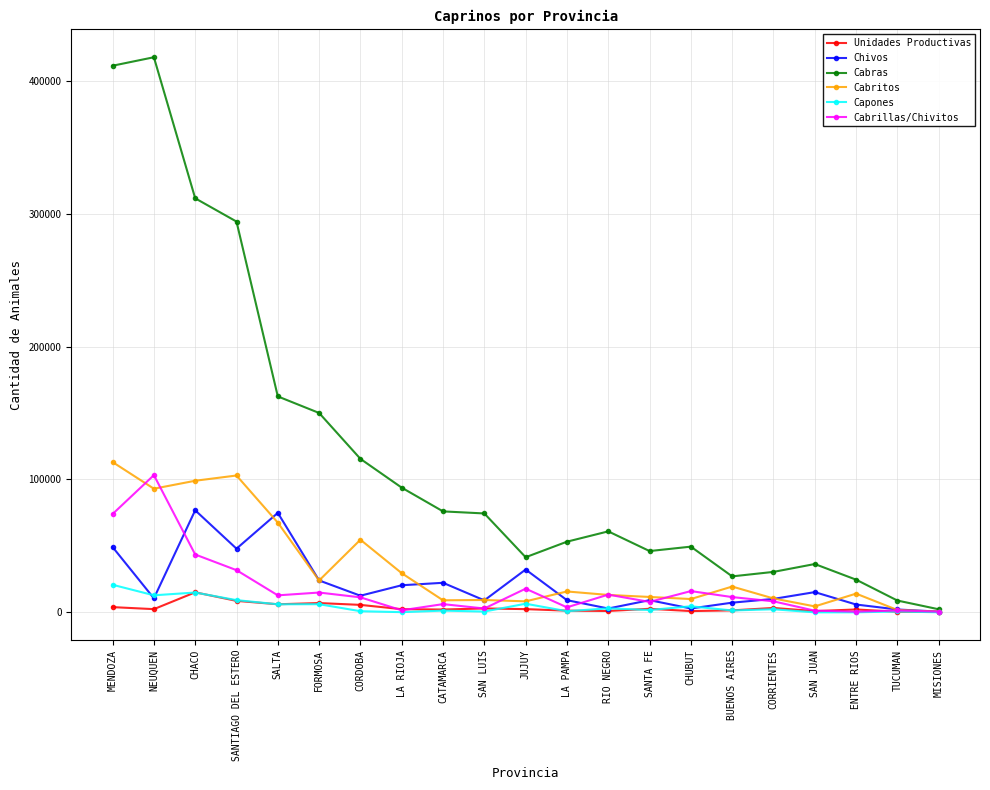

The Cabritos series shows 4534 at SAN JUAN. True or false?

True